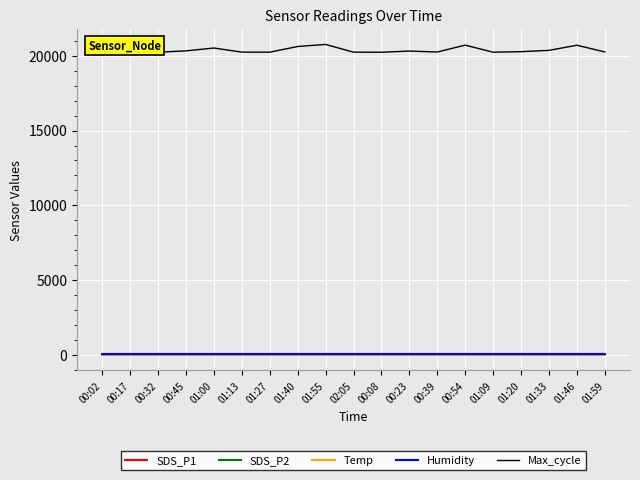

Which series has the largest total across all categories?

Max_cycle